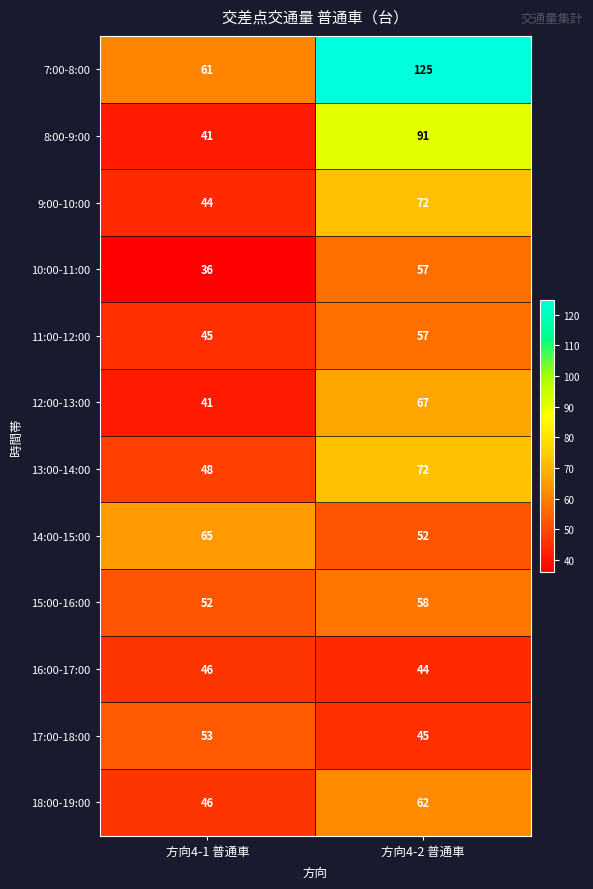

At which category is the sum across all series the highest?

方向4-2 普通車